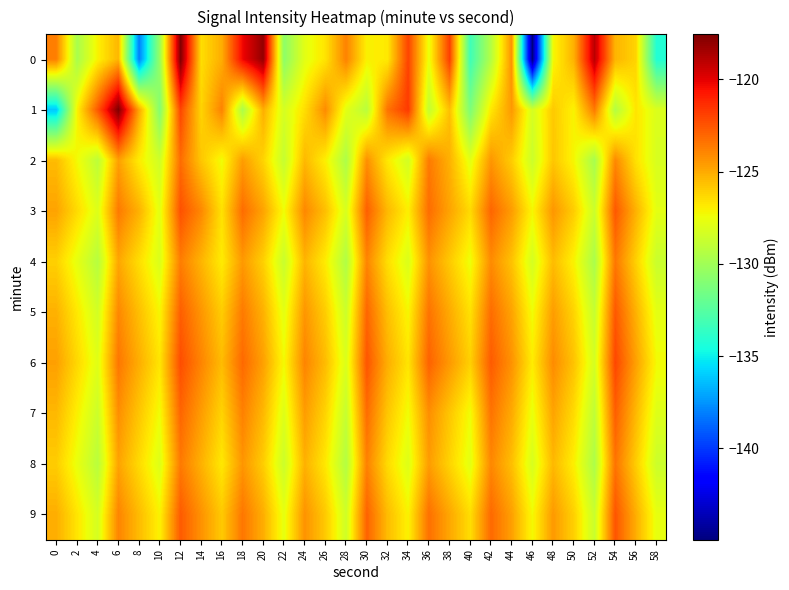

What is the spread (max minus min) of values at 48?

3.2